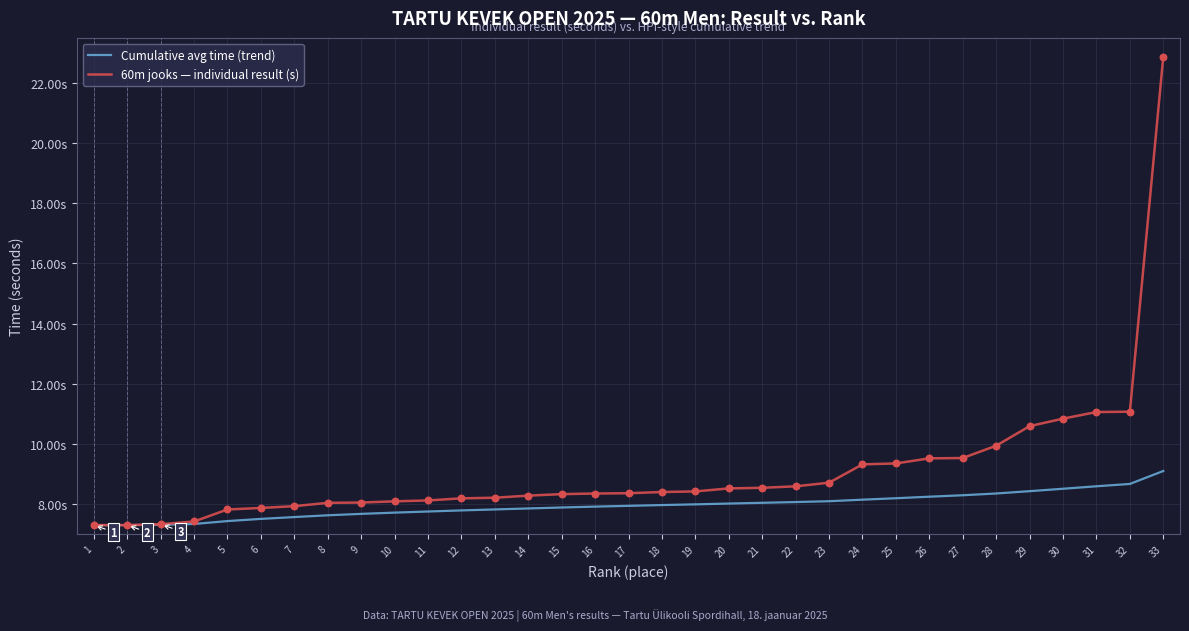

Is this an area chart (filled region under the line)?

No